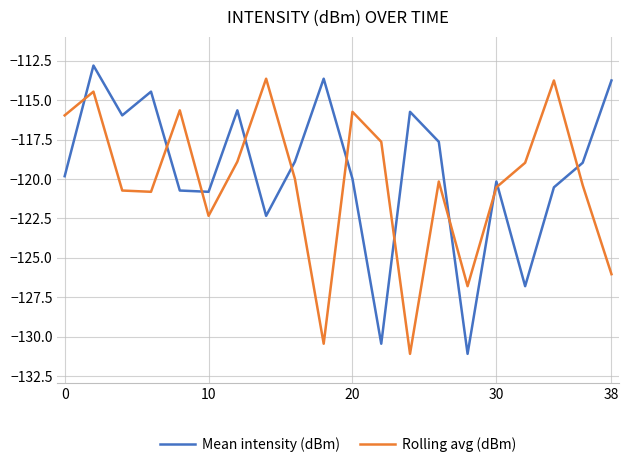

Is this an area chart (filled region under the line)?

No